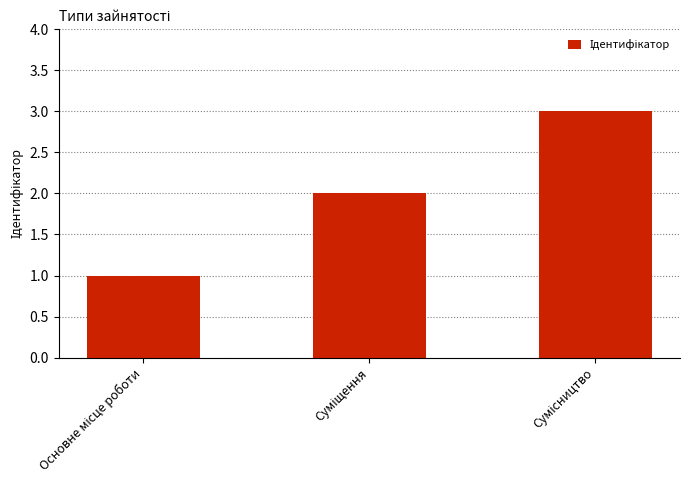

What is the average value?

2